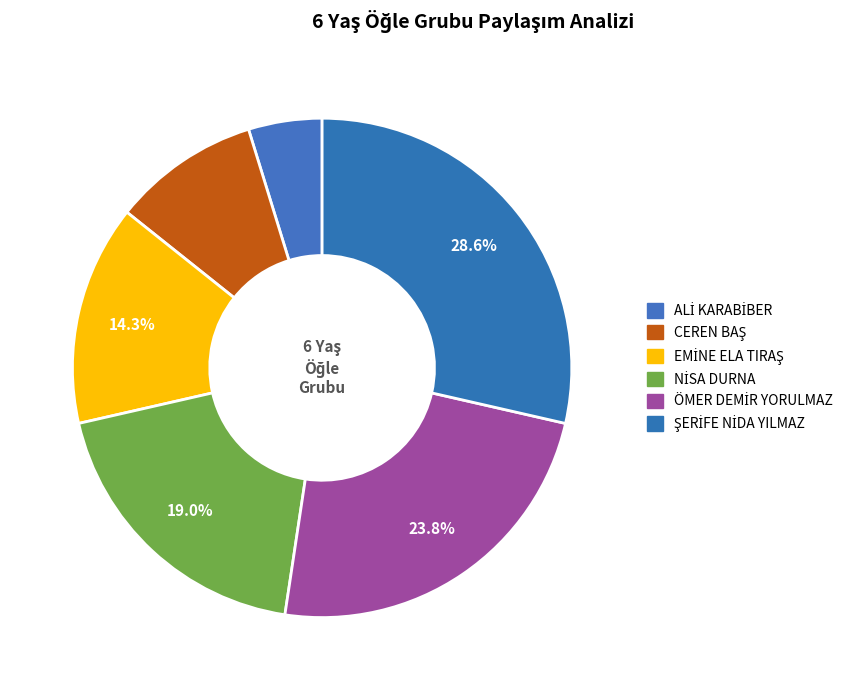

True or false: ÖMER DEMİR YORULMAZ accounts for 24% of the total.

True